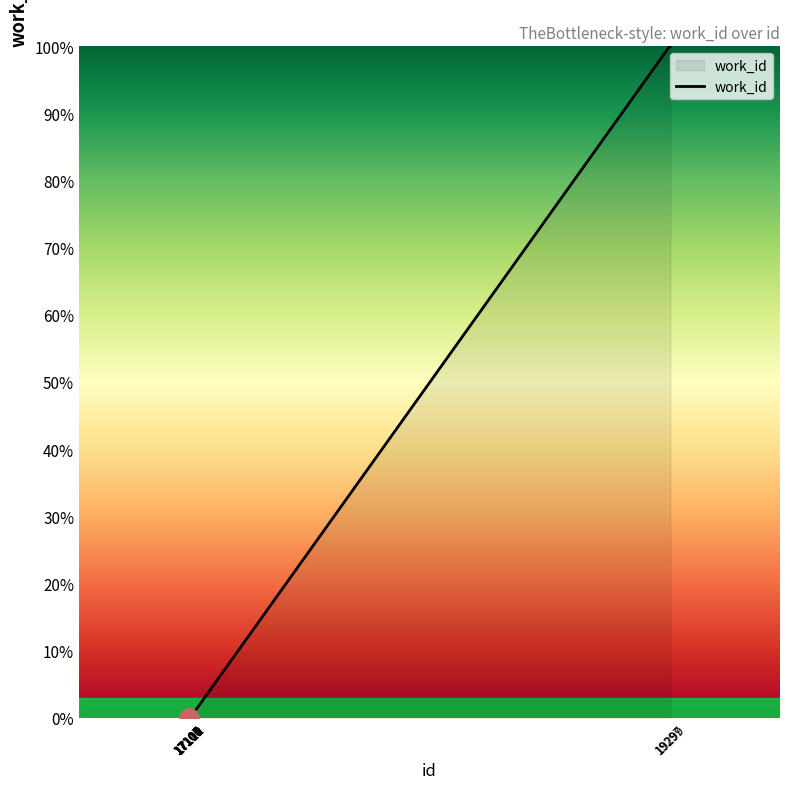

The chart shows a value of 0 at 17106. True or false?

True